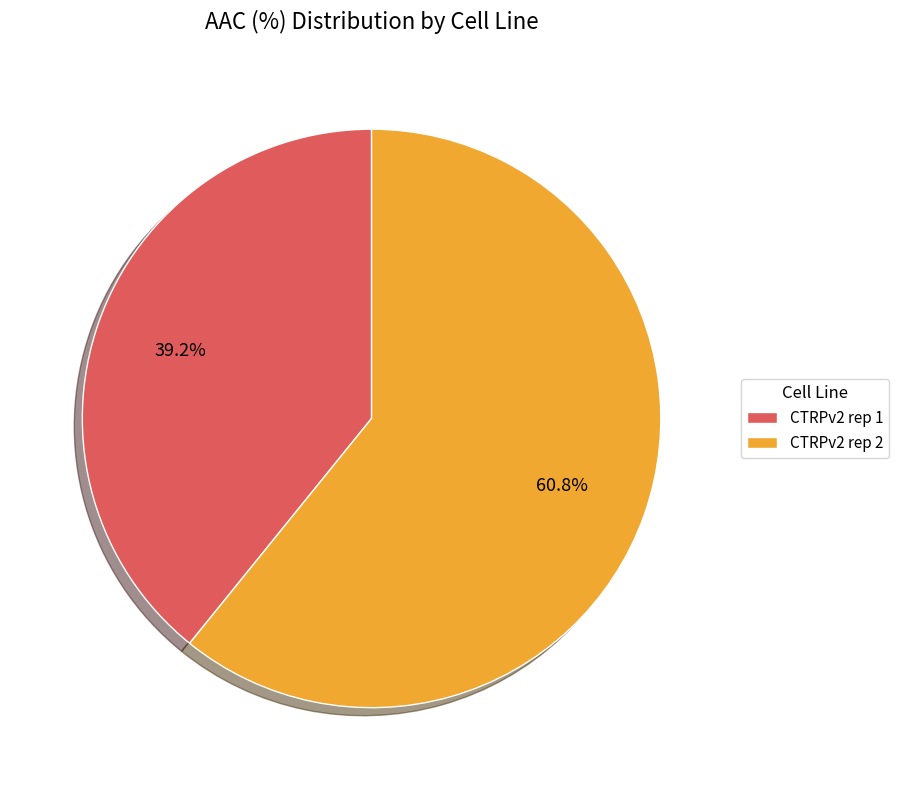

Which category has the biggest portion of the pie?

CTRPv2 rep 2